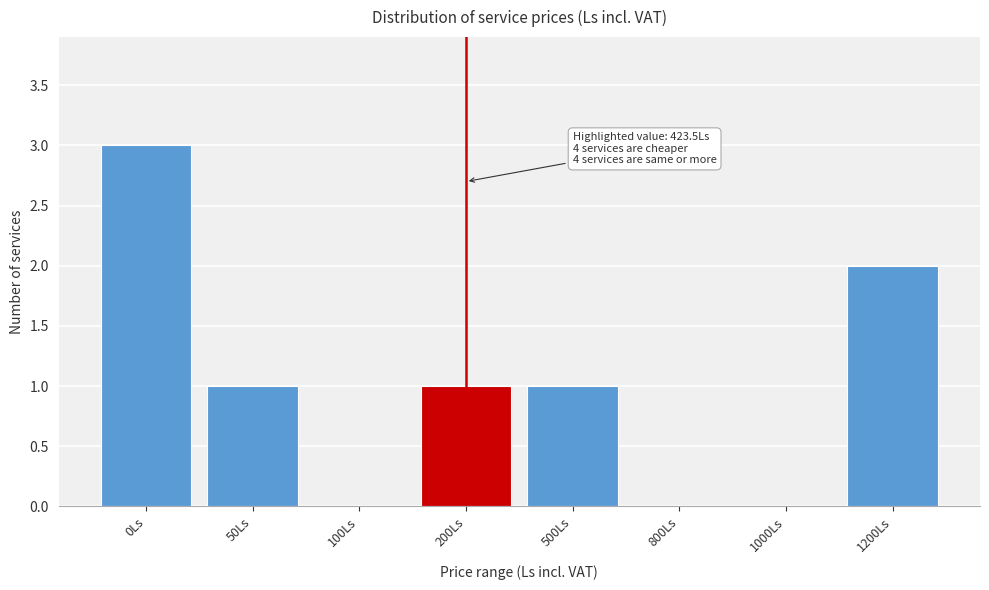

Reading right to left, what are all the values shown in this chart?

1200Ls=2	1000Ls=0	800Ls=0	500Ls=1	200Ls=1	100Ls=0	50Ls=1	0Ls=3